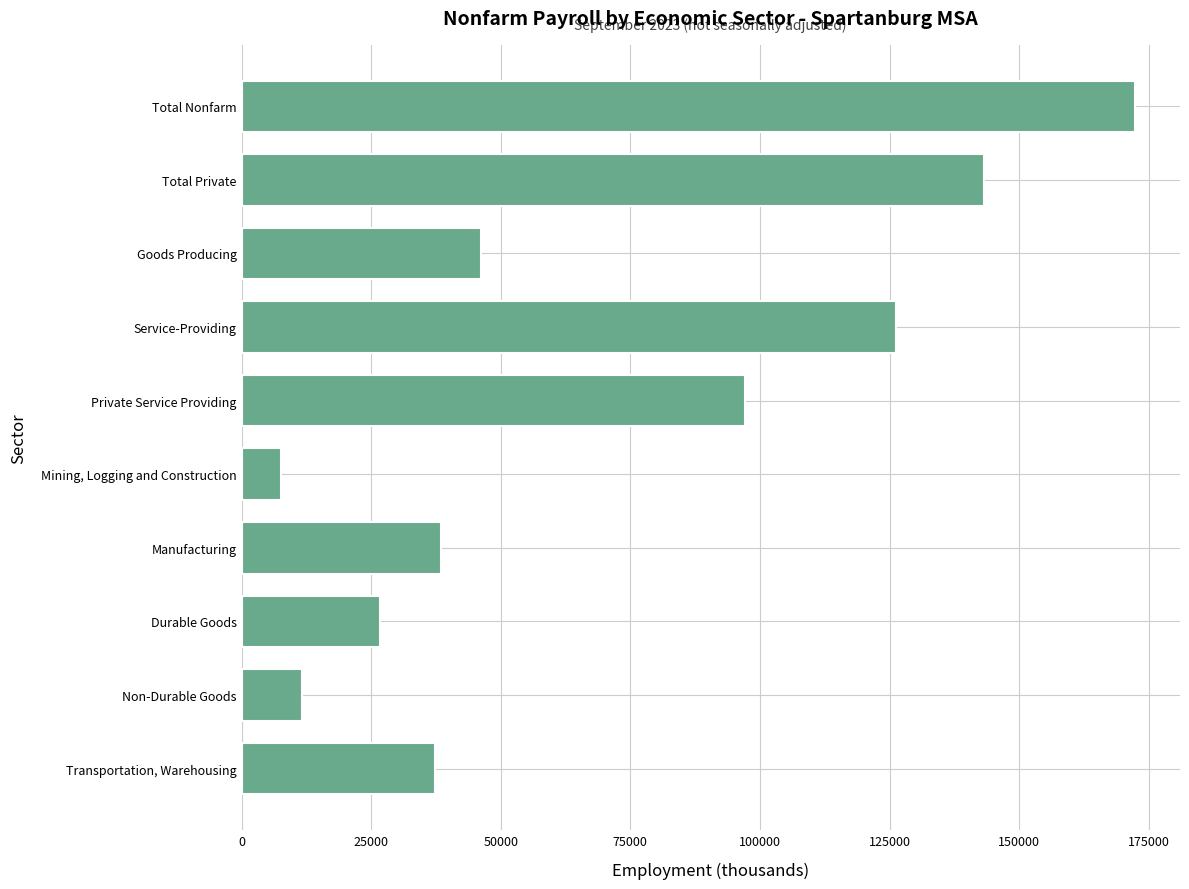

What is the label of the 7th bar from the top?

Manufacturing